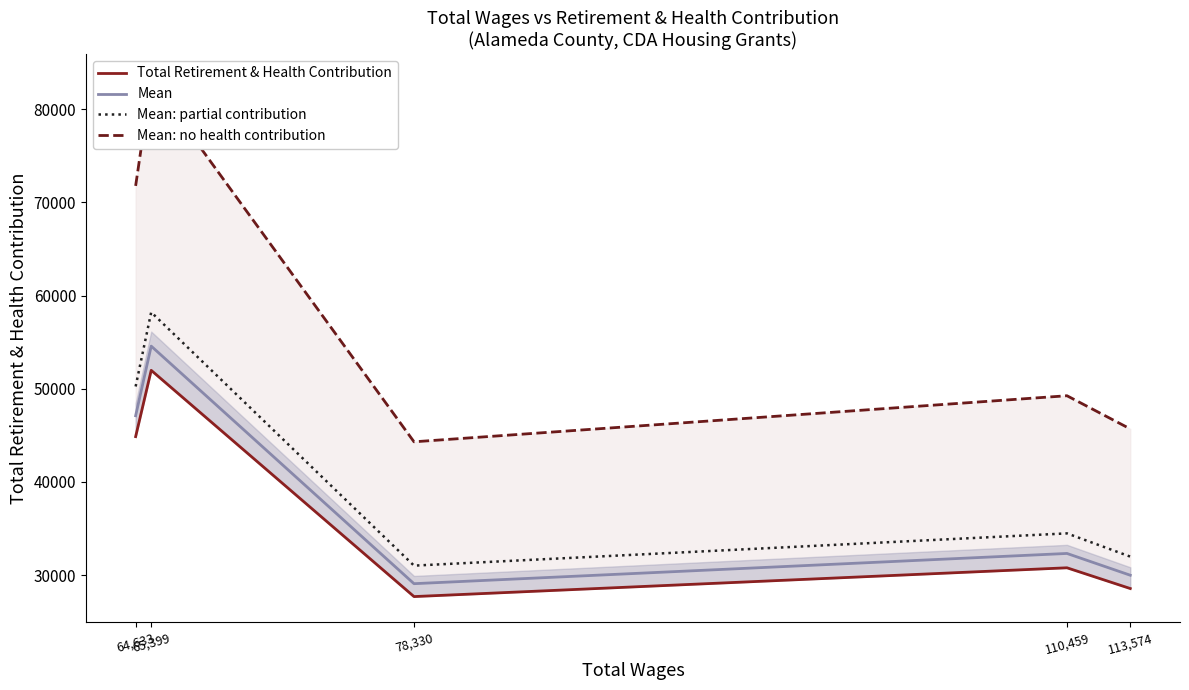

At which label does Total Retirement & Health Contribution reach its peak?

65,399